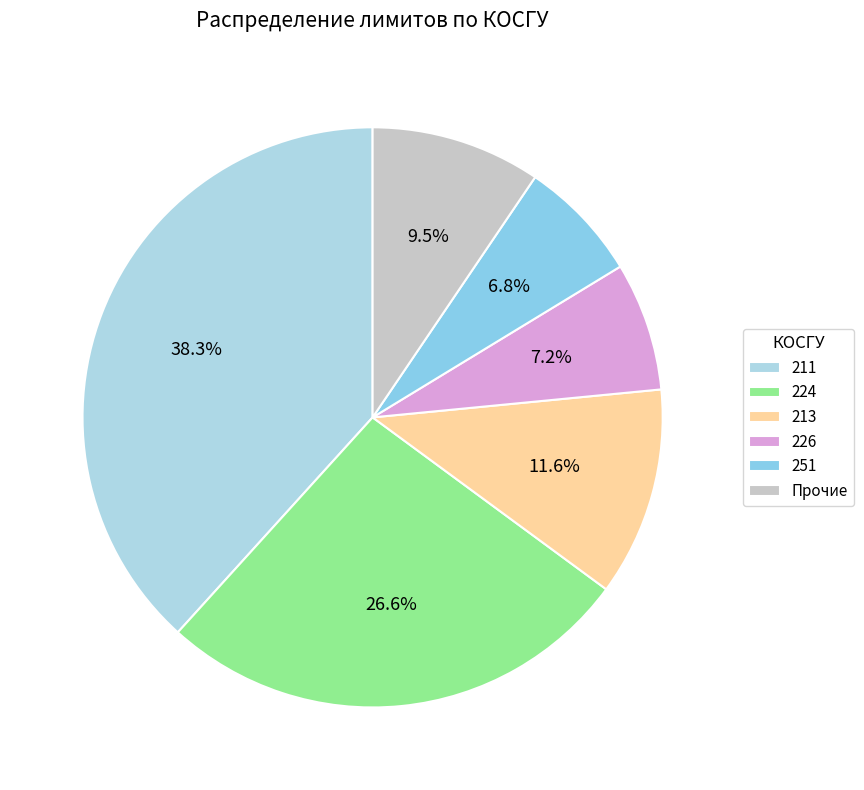

To the nearest percent, what is the difference between the largest and smallest slice percentages?

31%